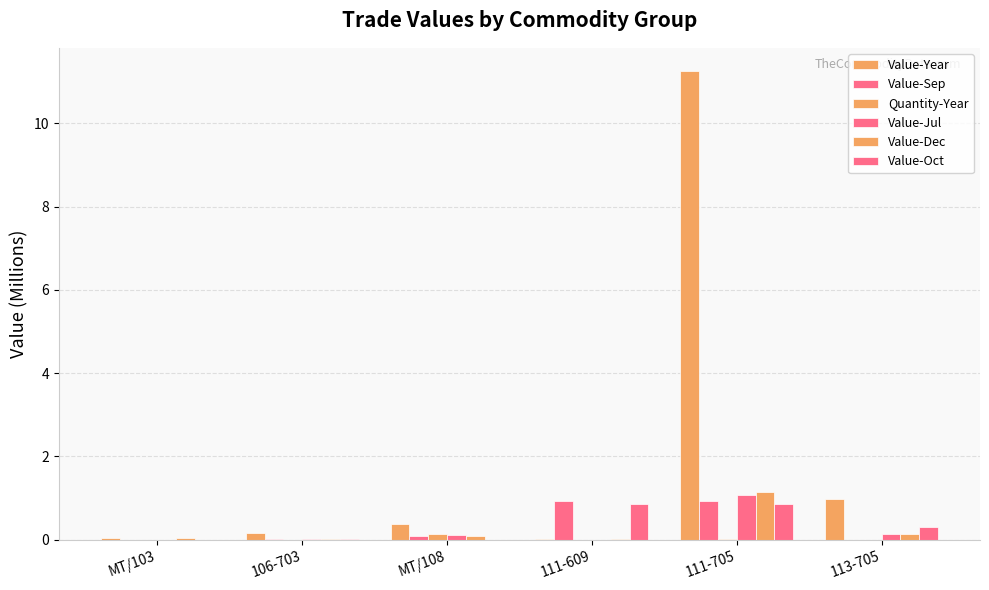

Between MT/103 and 106-703, which series saw the biggest shift?

Value-Year